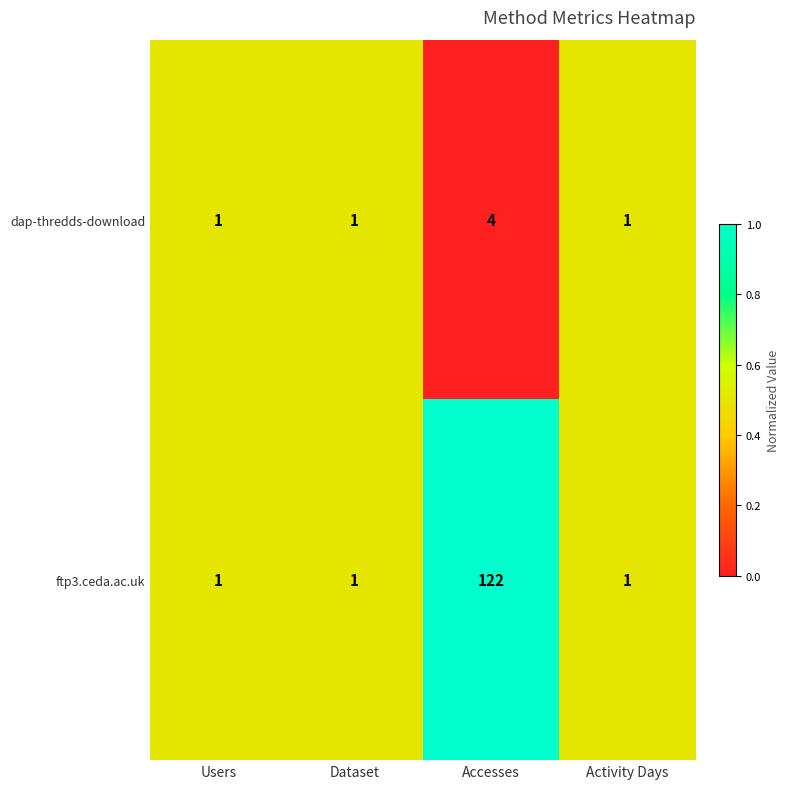

At which category is the sum across all series the highest?

Accesses